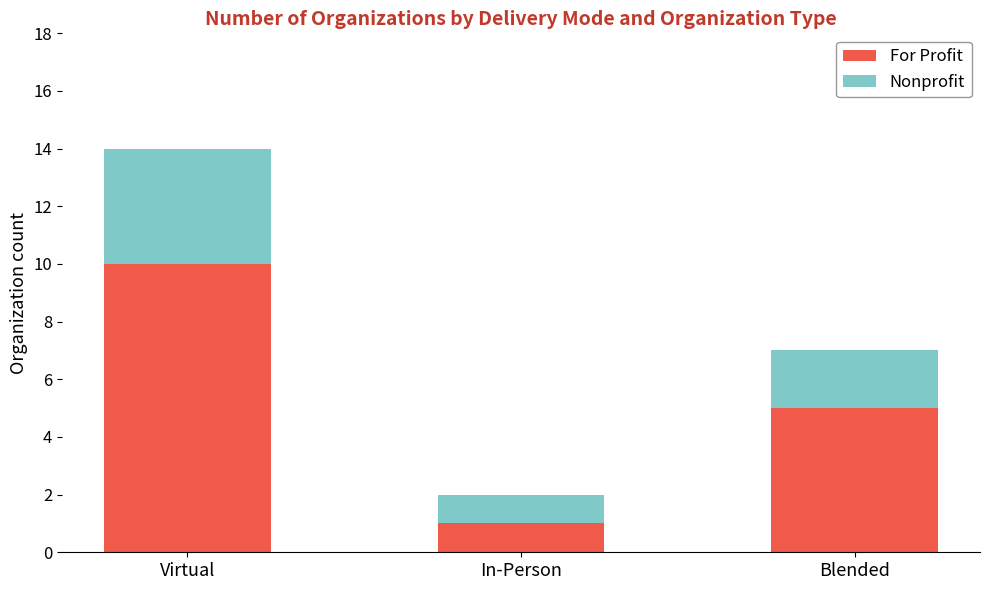

What is the total value across all series at In-Person?

2